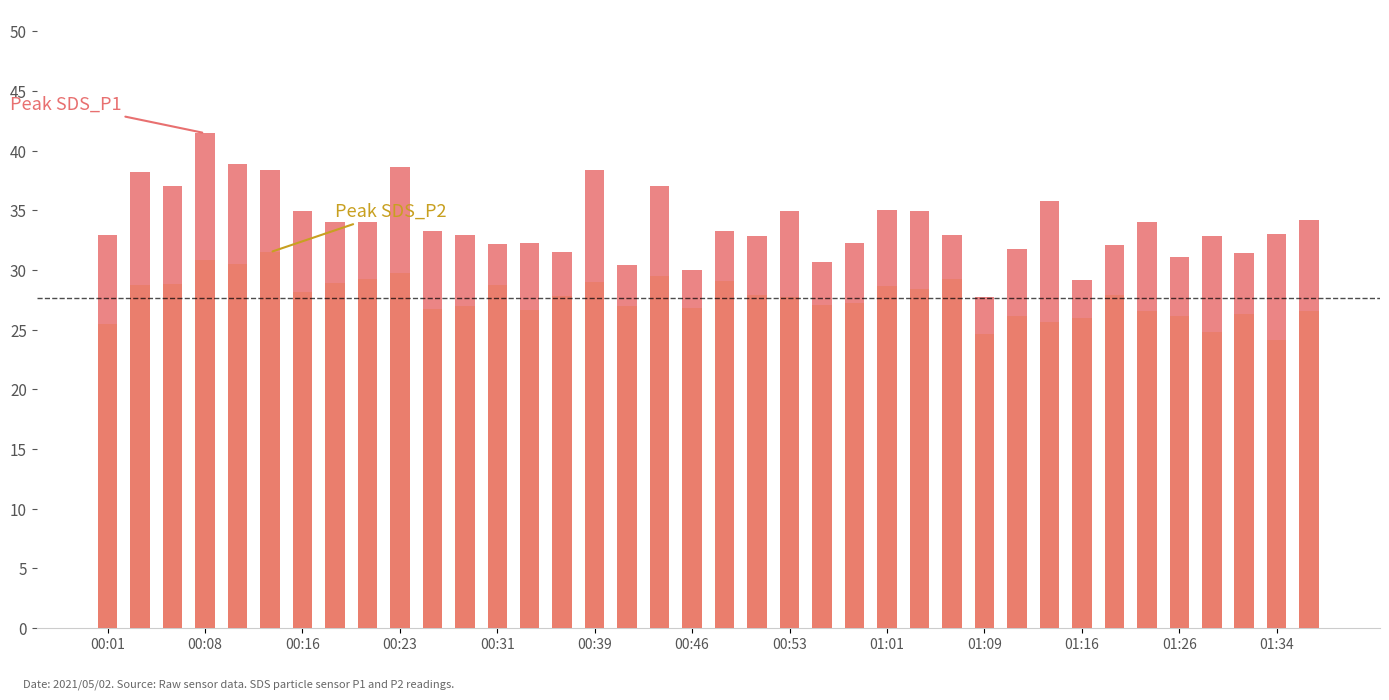

What is the difference between the second highest and second lowest values in the SDS_P2 series?

6.2